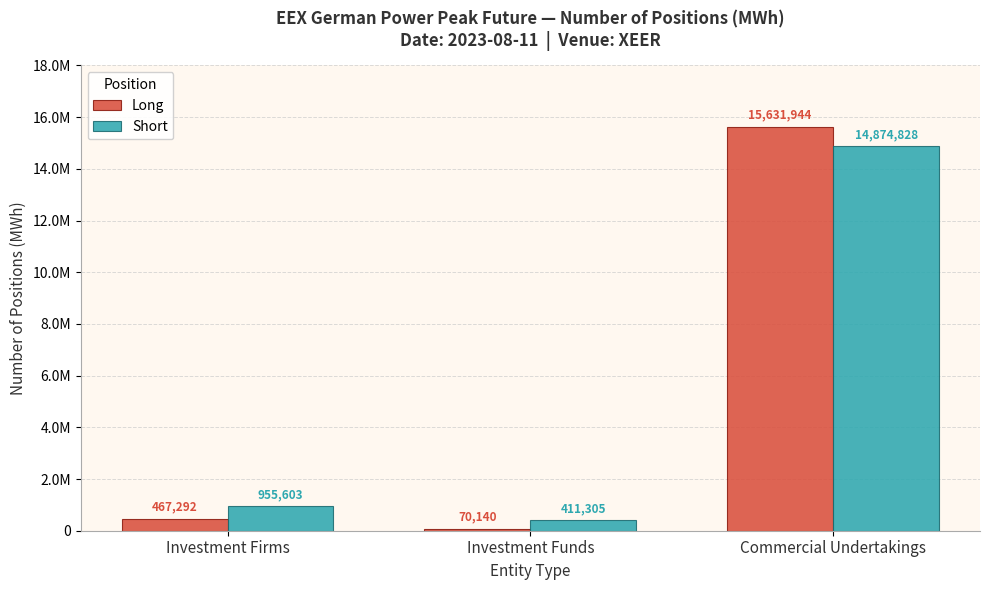

Which series changed the most between Investment Funds and Commercial Undertakings?

Long